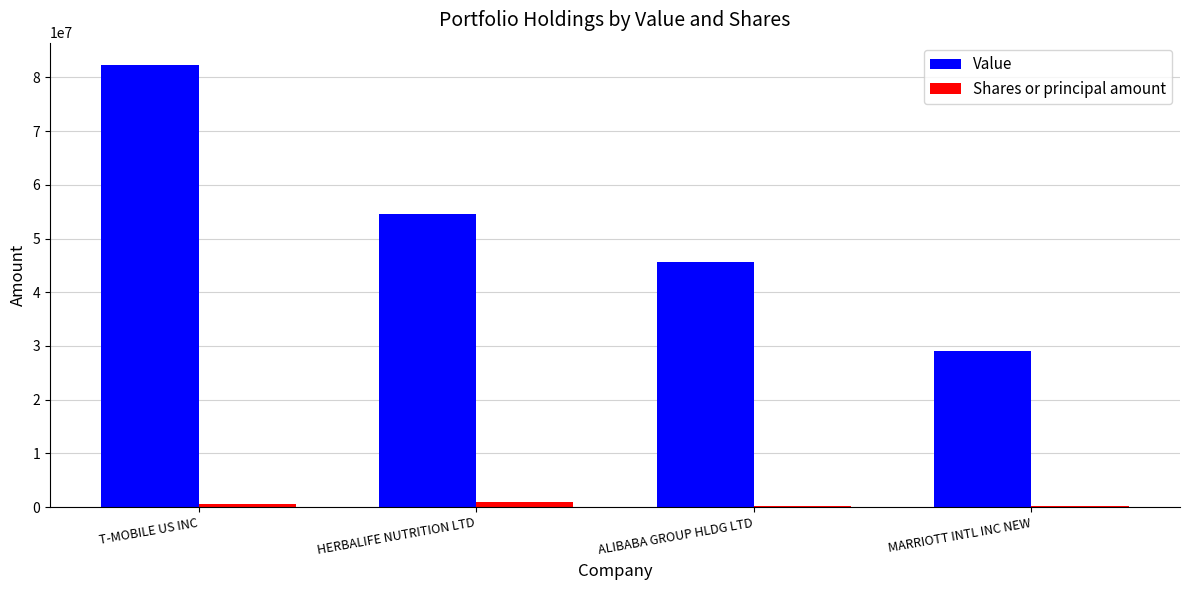

What is the sum of the Value values at T-MOBILE US INC and HERBALIFE NUTRITION LTD?

136950000